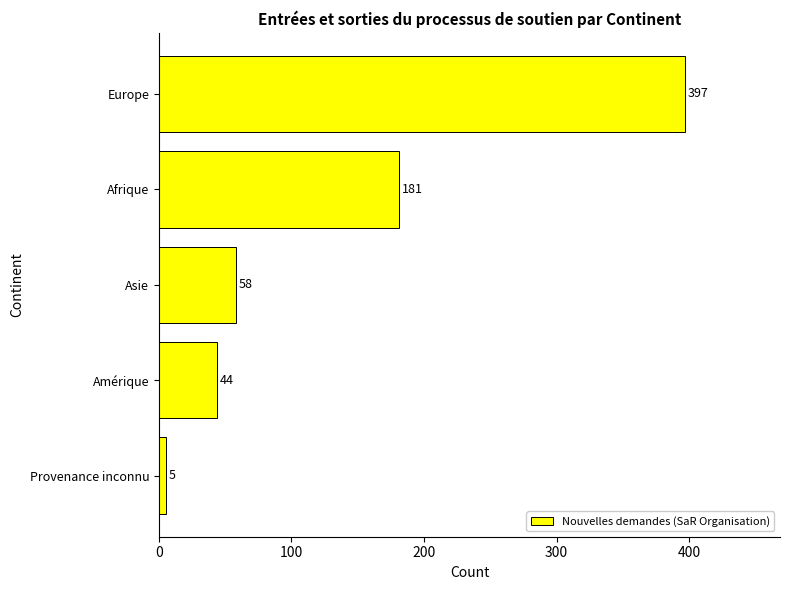

Where is the data nearest to the value 201?

Afrique